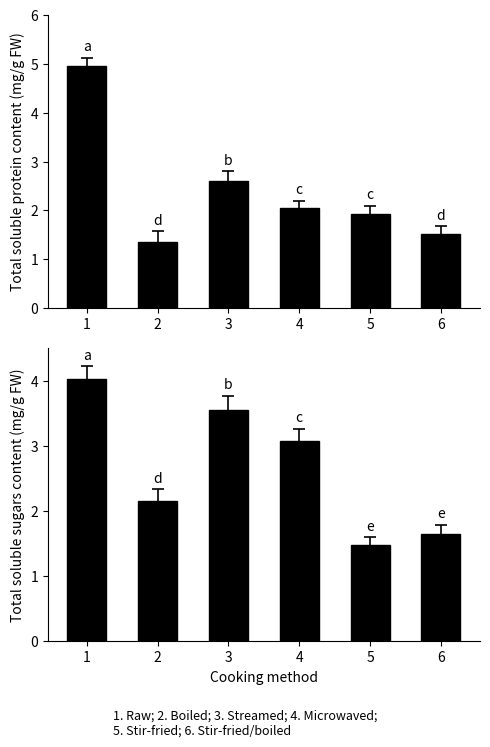

What is the value of the Total soluble protein content (mg/g FW) bar at the 3rd from the left?

2.6